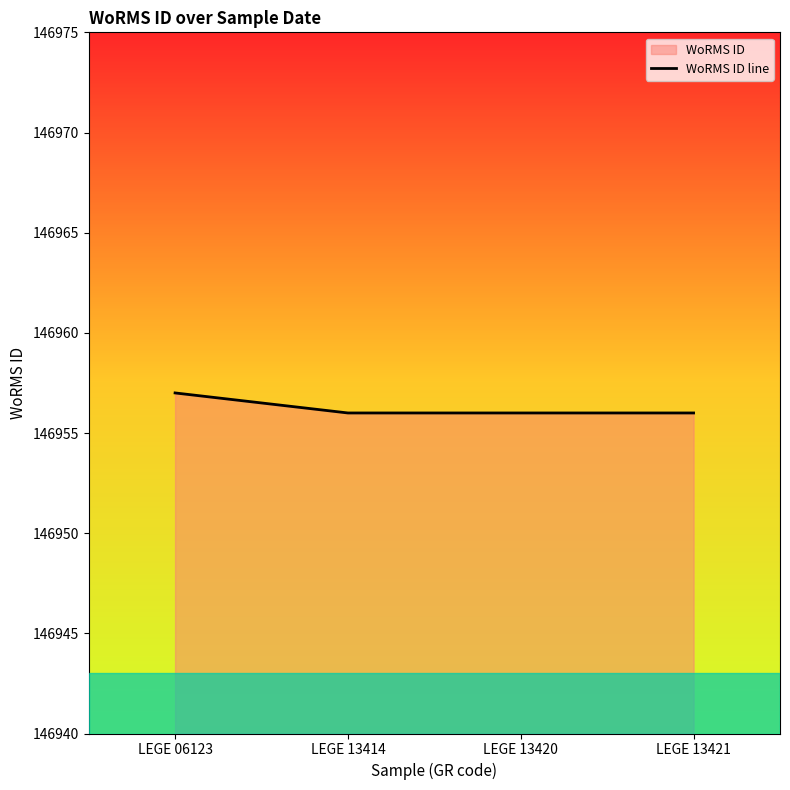

Where is the data nearest to the value 146956?

LEGE 13414